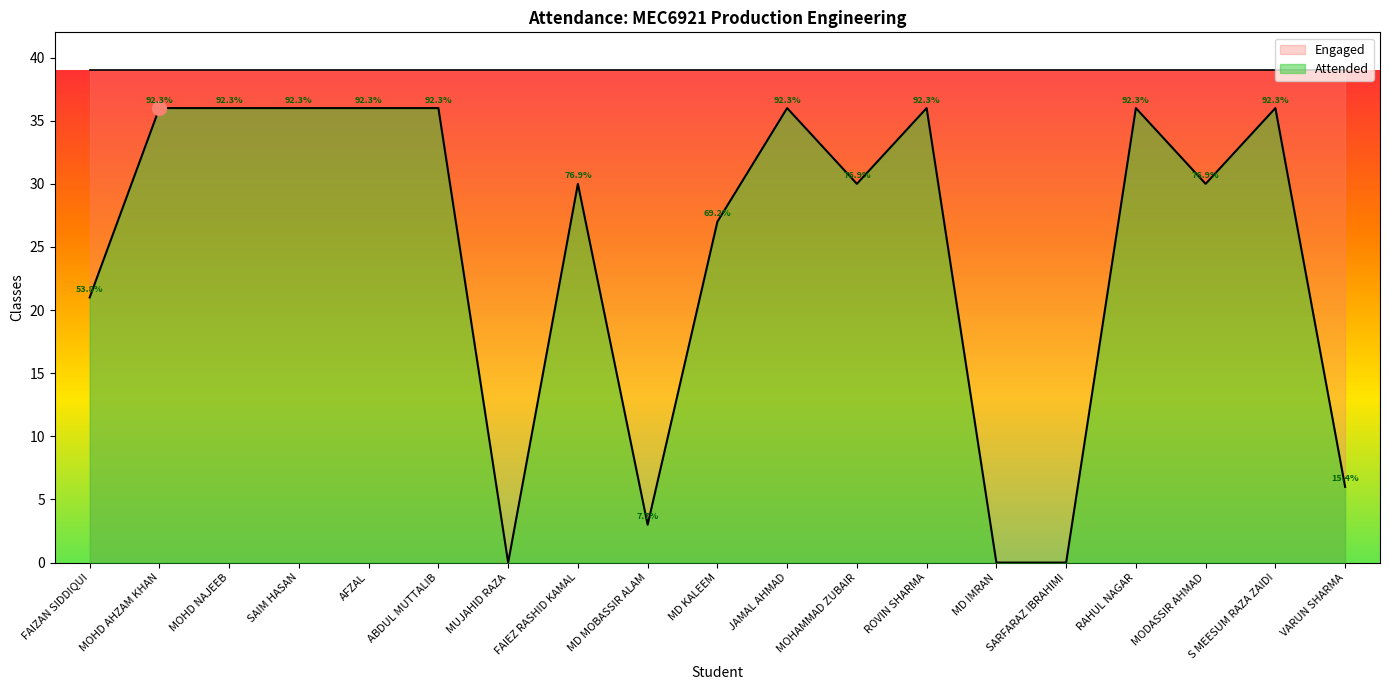

What is the greatest value displayed?

39